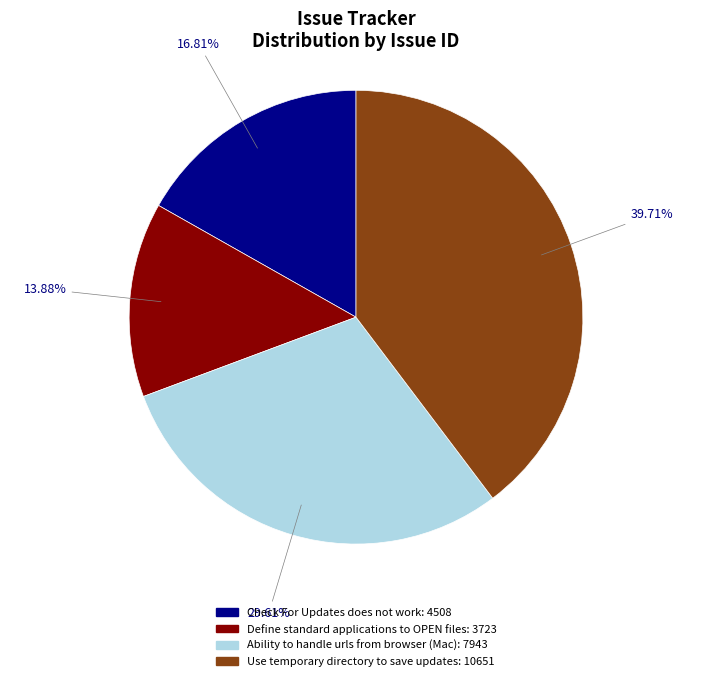

Which slice is the largest?

Use temporary directory to save updates